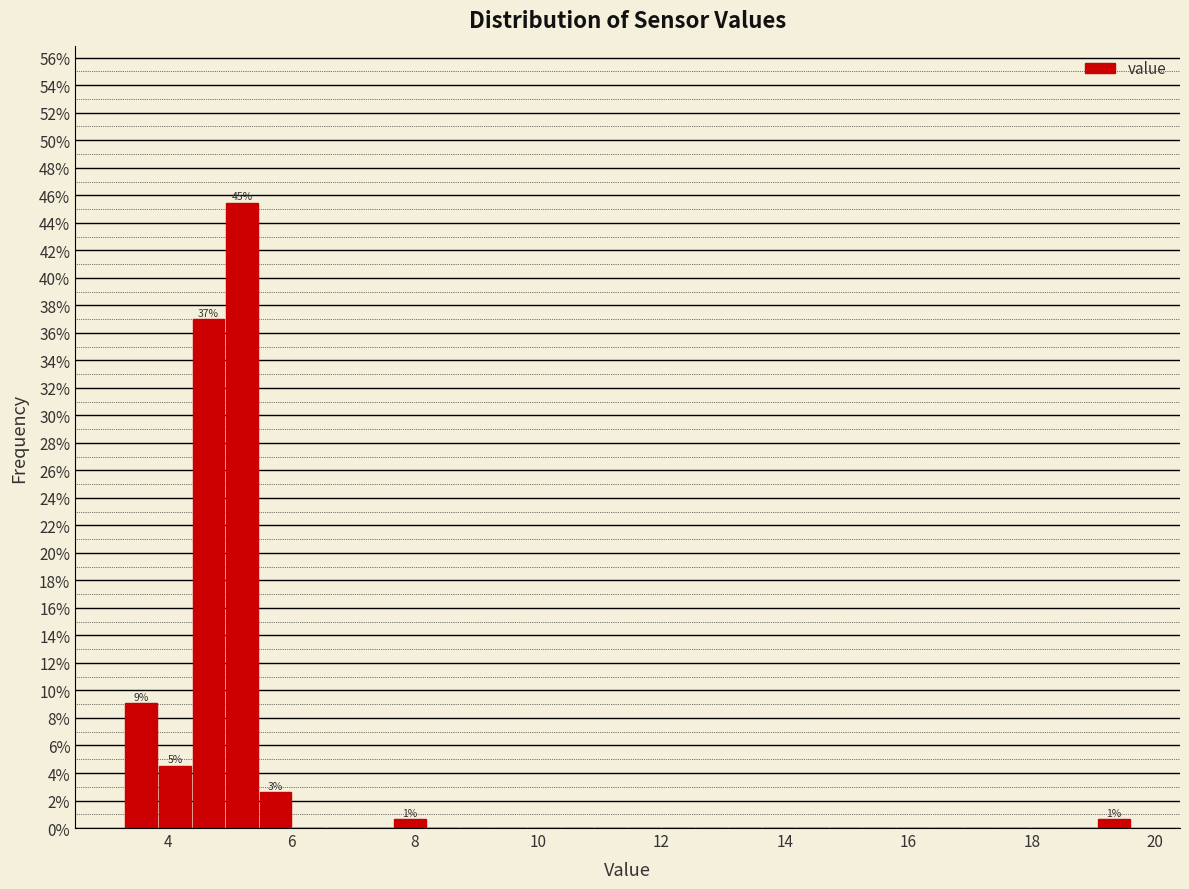

Around what value on the x-axis is the tallest bar? Give the approximate position of its centre, as read against the axis.

5.2